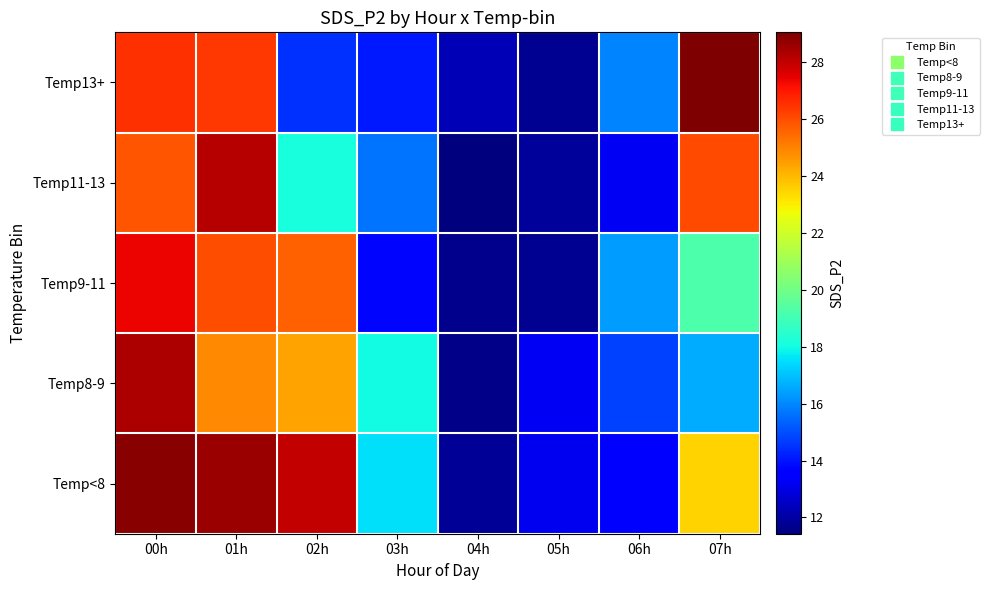

What is the spread (max minus min) of values at 03h?

4.3